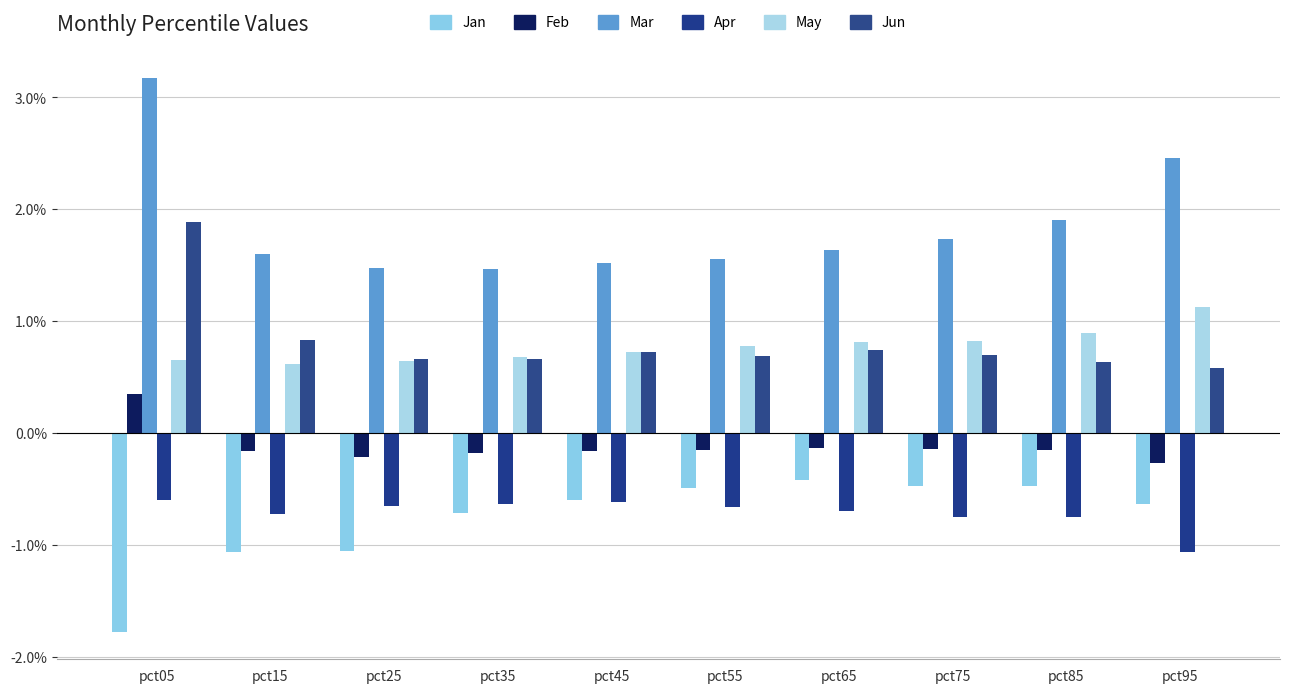

List the series in order of their peak value, highest first.

Mar, Jun, May, Feb, Jan, Apr